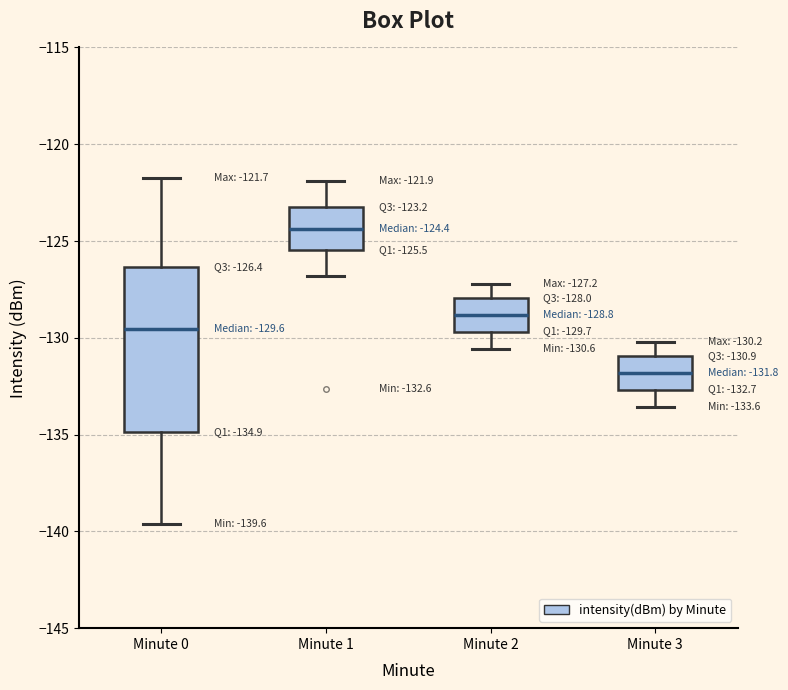

Comparing the boxes themselves (not the whiskers), which one is the tallest?

Minute 0